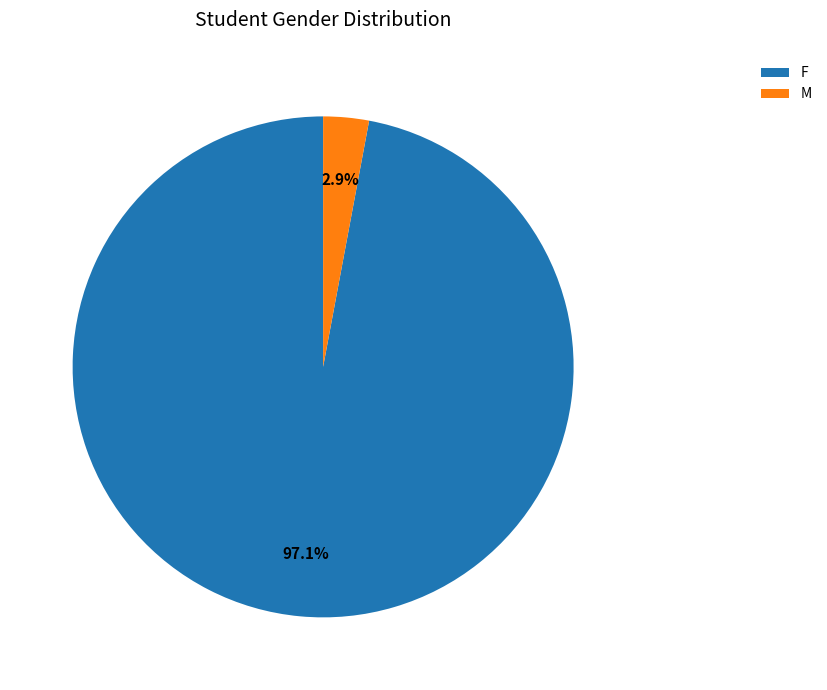

Which slice is the largest?

F